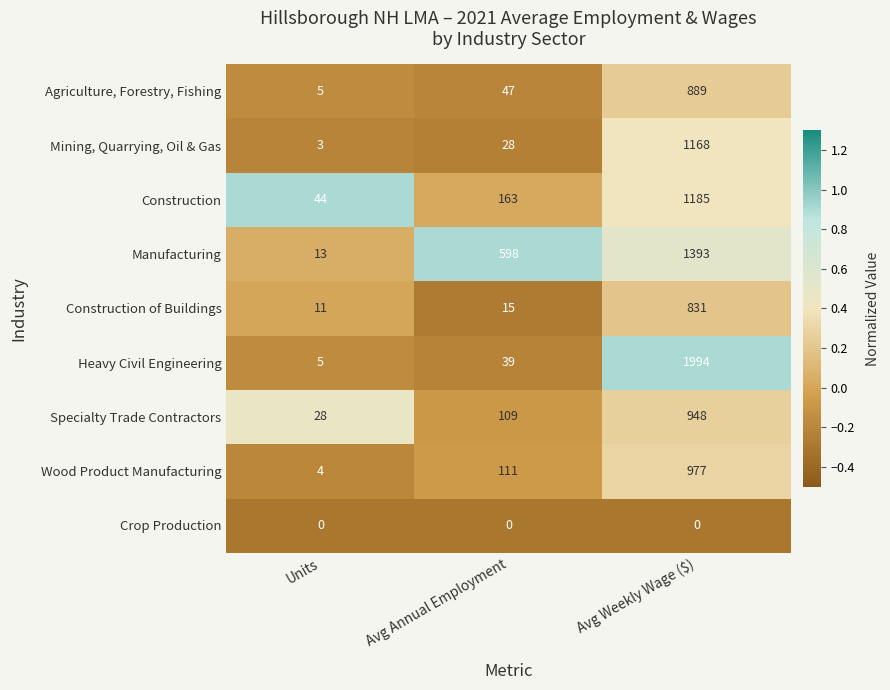

What is the minimum value shown in the chart?

0